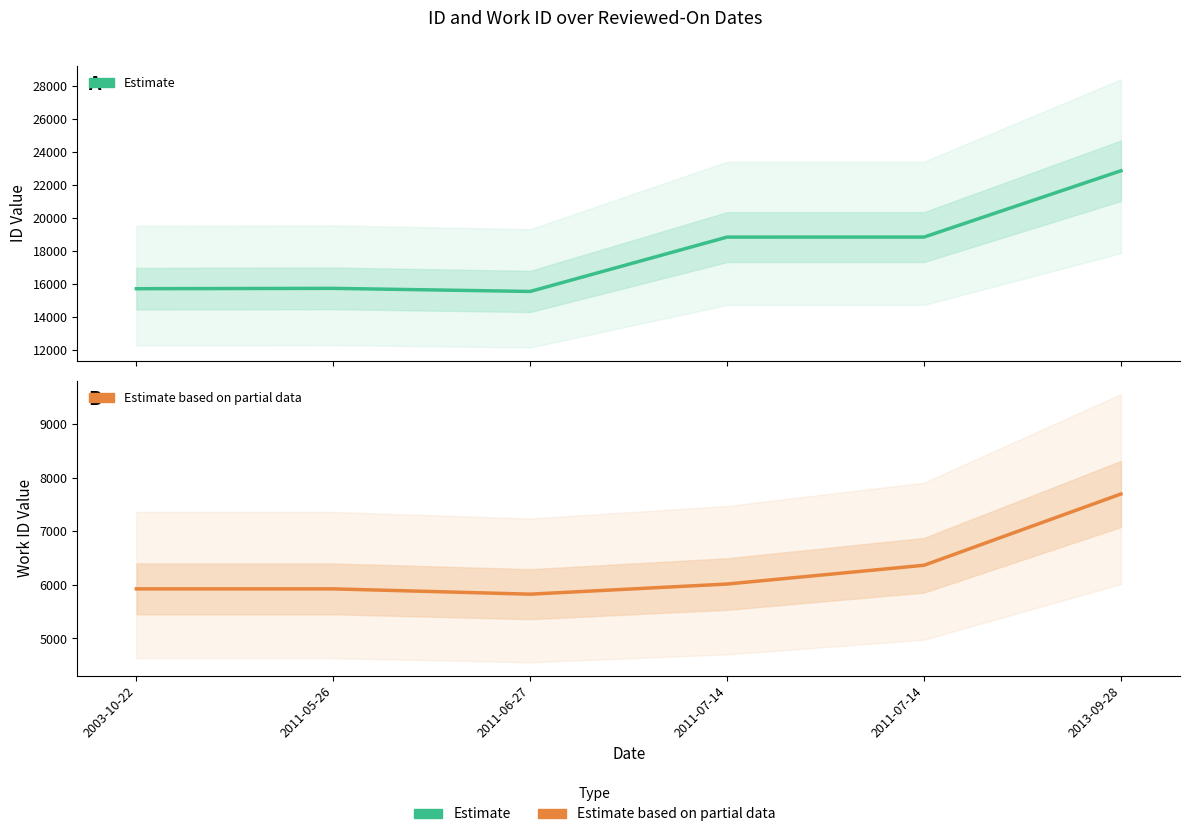

Reading left to right, transcribe all the data shown in this chart.

id (Estimate): 15732	15753	15566	18858	18859	22875
work_id (Estimate based on partial data): 5925	5925	5826	6015	6365	7694